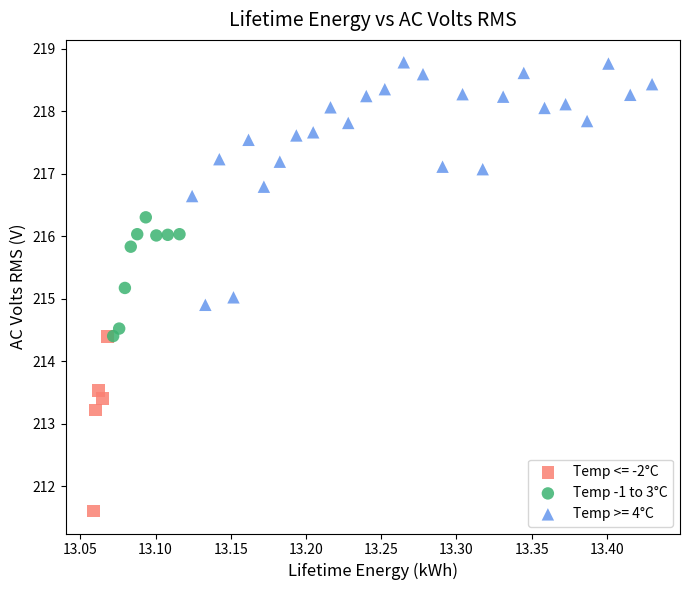

Which series contains the highest Y value?

Temp >= 4°C